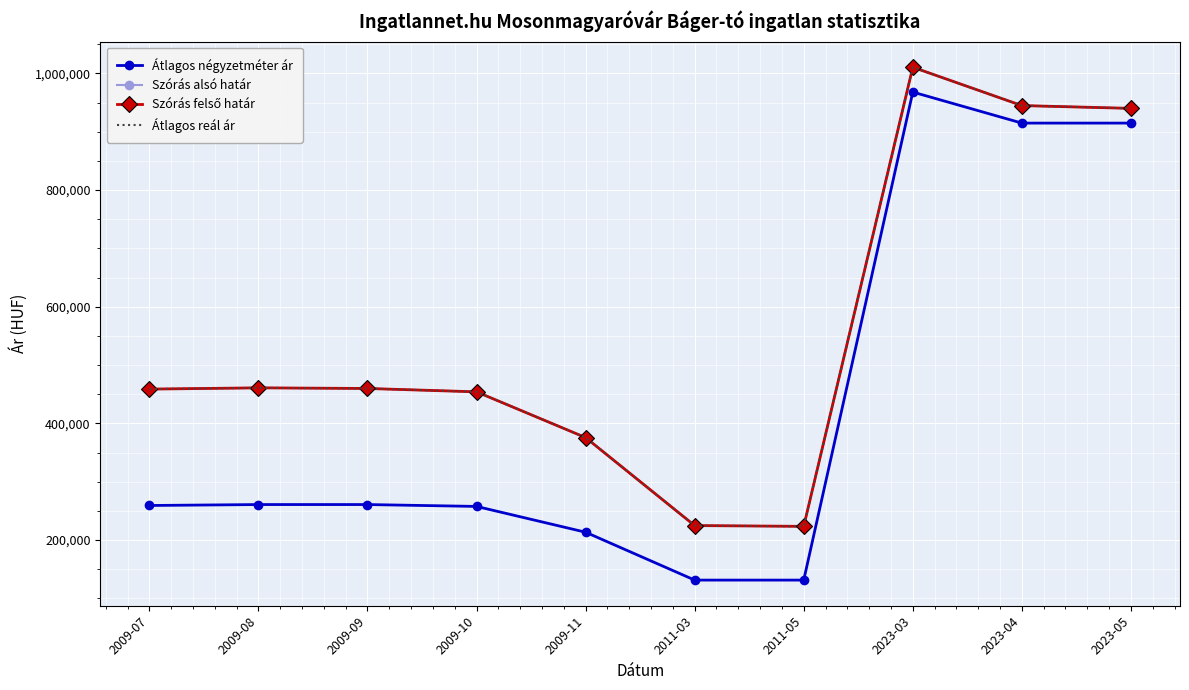

Reading left to right, transcribe all the data shown in this chart.

Átlagos négyzetméter ár: 2009-07=259348	2009-08=260948	2009-09=260948	2009-10=257747	2009-11=213512	2011-03=131447	2011-05=131447	2023-03=968085	2023-04=914893	2023-05=914893
Szórás alsó határ: 2009-07=458864	2009-08=461023	2009-09=459953	2009-10=454179	2009-11=375796	2011-03=224904	2011-05=223581	2023-03=1010682	2023-04=944918	2023-05=940122
Szórás felső határ: 2009-07=458864	2009-08=461023	2009-09=459953	2009-10=454179	2009-11=375796	2011-03=224904	2011-05=223581	2023-03=1010682	2023-04=944918	2023-05=940122
Átlagos reál ár: 2009-07=458864	2009-08=461023	2009-09=459953	2009-10=454179	2009-11=375796	2011-03=224904	2011-05=223581	2023-03=1010682	2023-04=944918	2023-05=940122